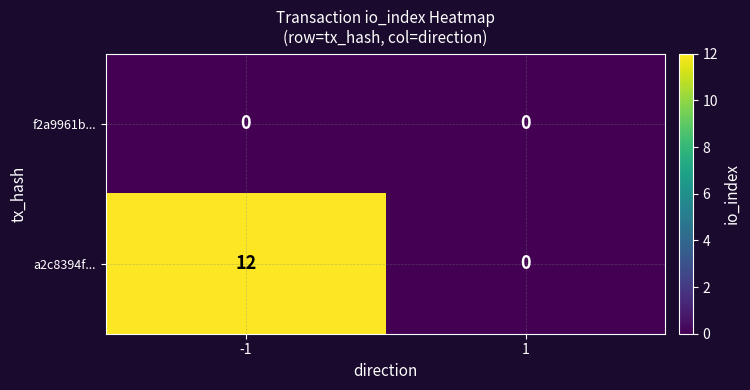

What is the sum of all a2c8394f... values?

12